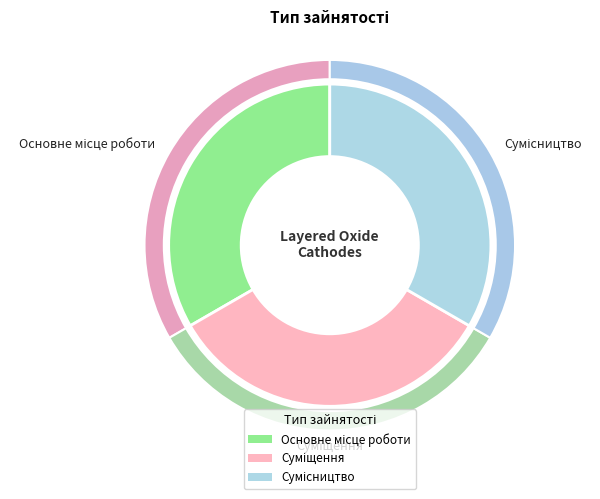

Rank the categories by value from highest to lowest.

Сумісництво, Суміщення, Основне місце роботи